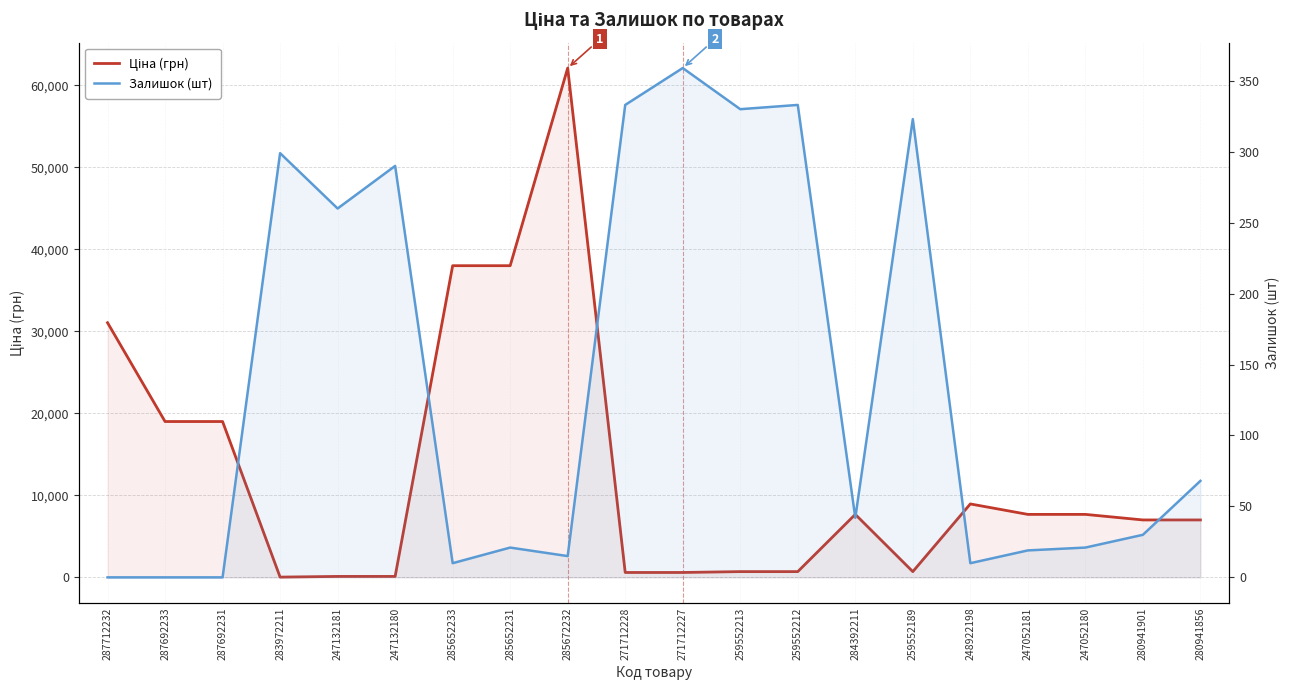

In Ціна (грн), how many points are higher than both neighbors (excluding endpoints)?

3